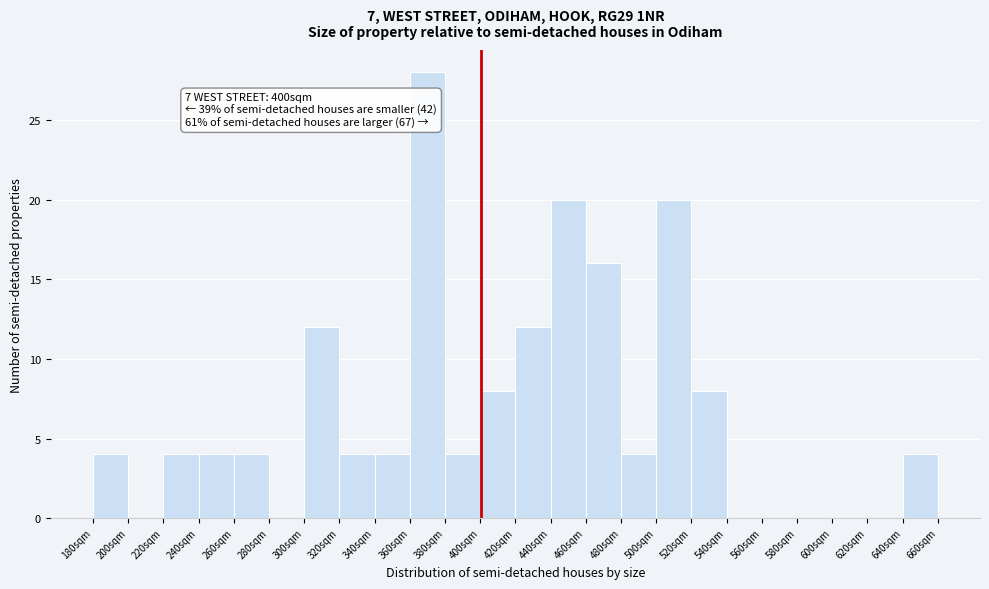

Over which range of the x-axis is the bar tallest?

360 to 380